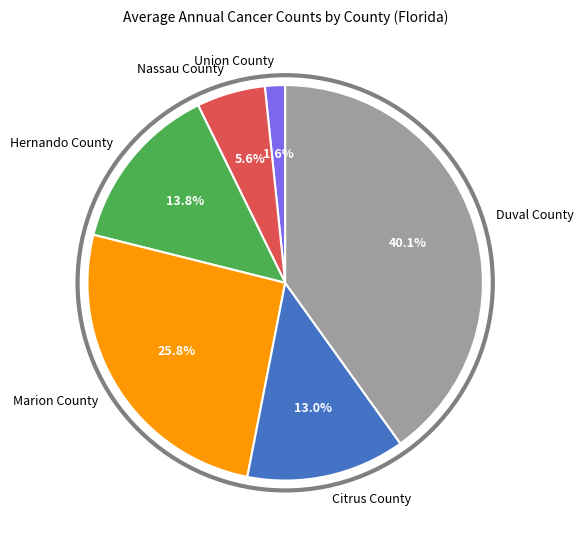

What is the largest slice in the pie chart?

Duval County